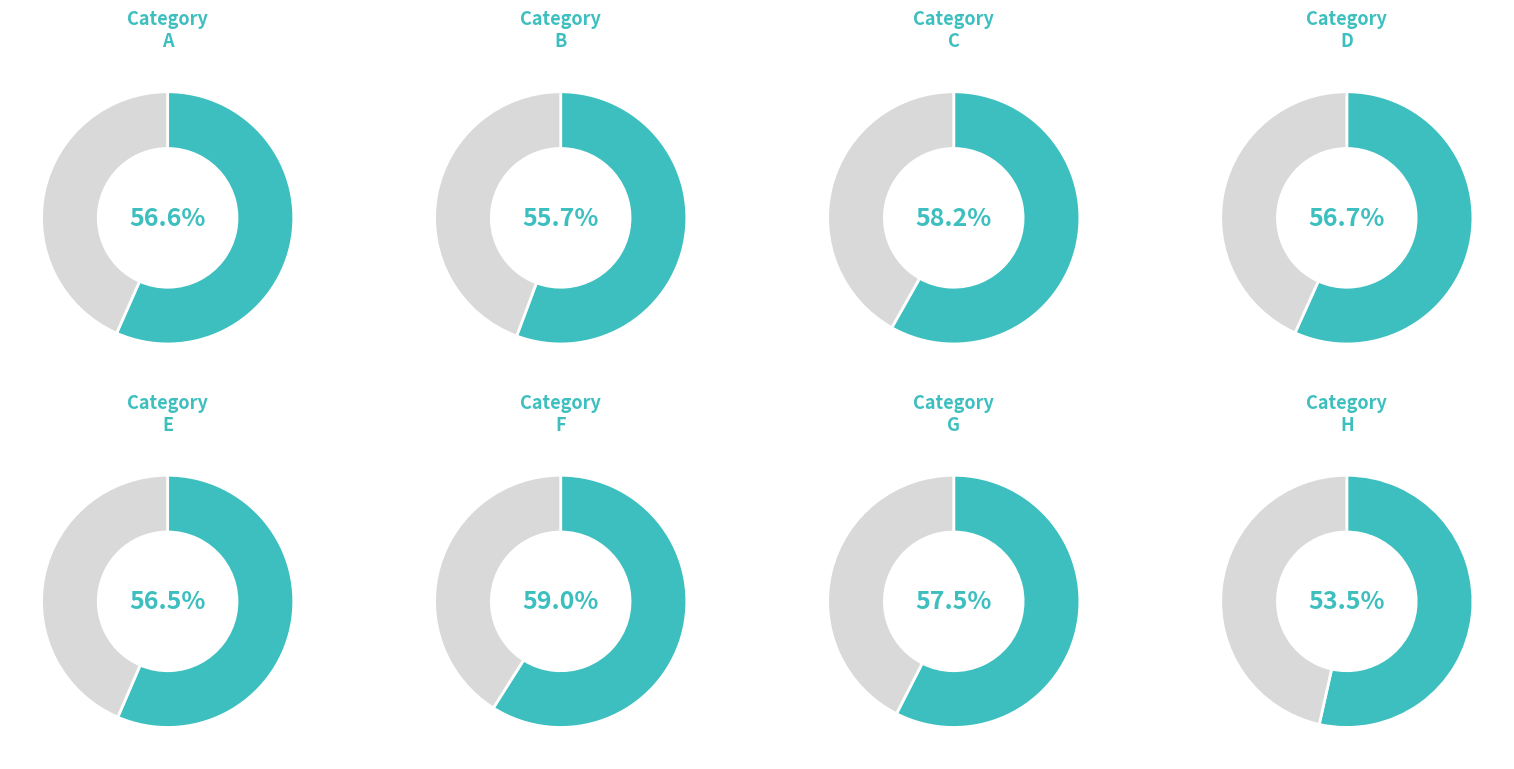

Rank the categories by value from highest to lowest.

F, C, G, D, A, E, B, H